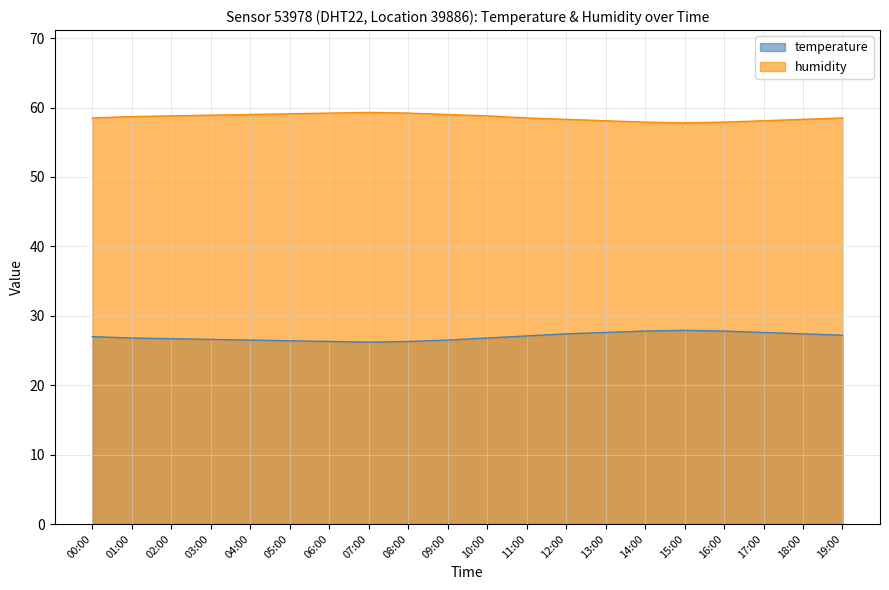

Count the number of categories in the chart.

20